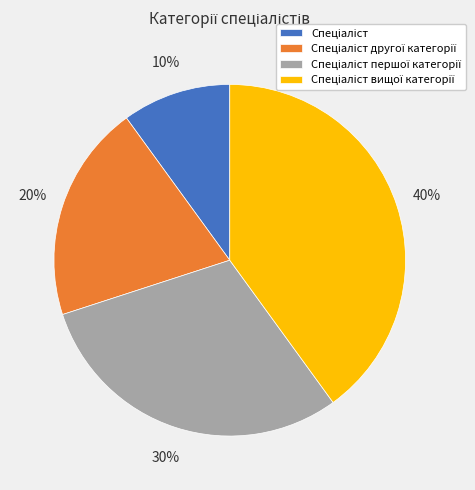

Is there any slice that represents more than half of the pie?

No